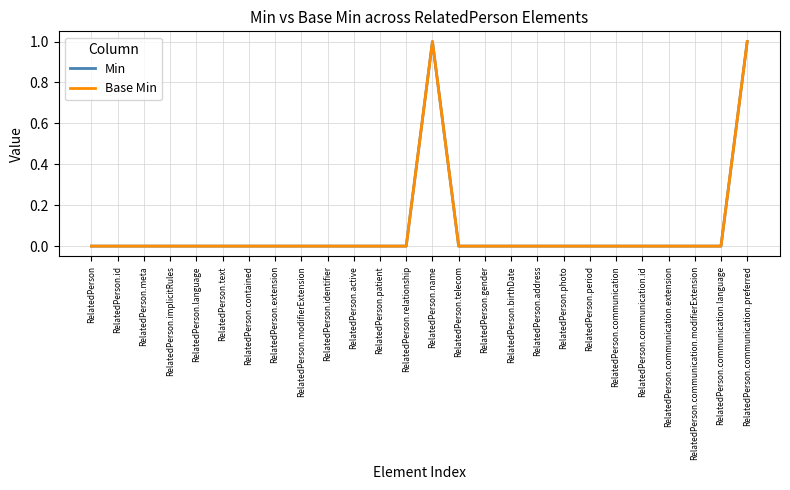

The Min series shows 1 at RelatedPerson.communication.id. True or false?

False